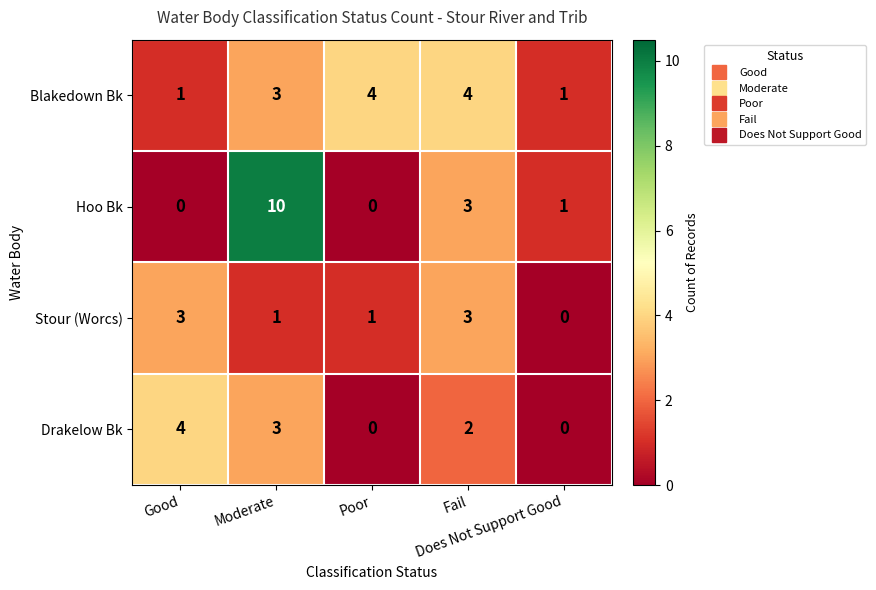

What is the difference between the maximum and minimum values in the Blakedown Bk series?

3